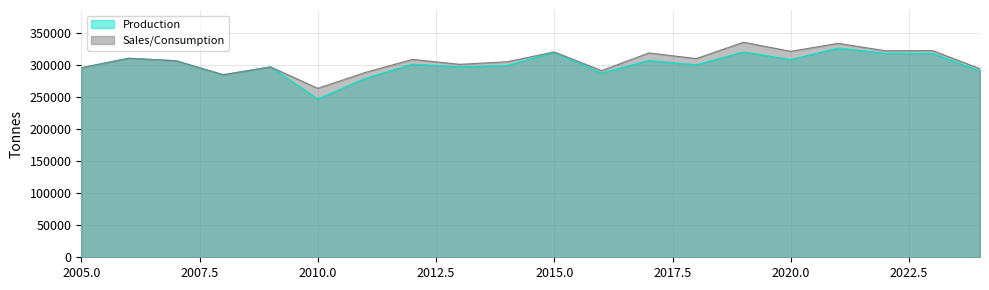

True or false: Production and Sales/Consumption cross at least once.

False